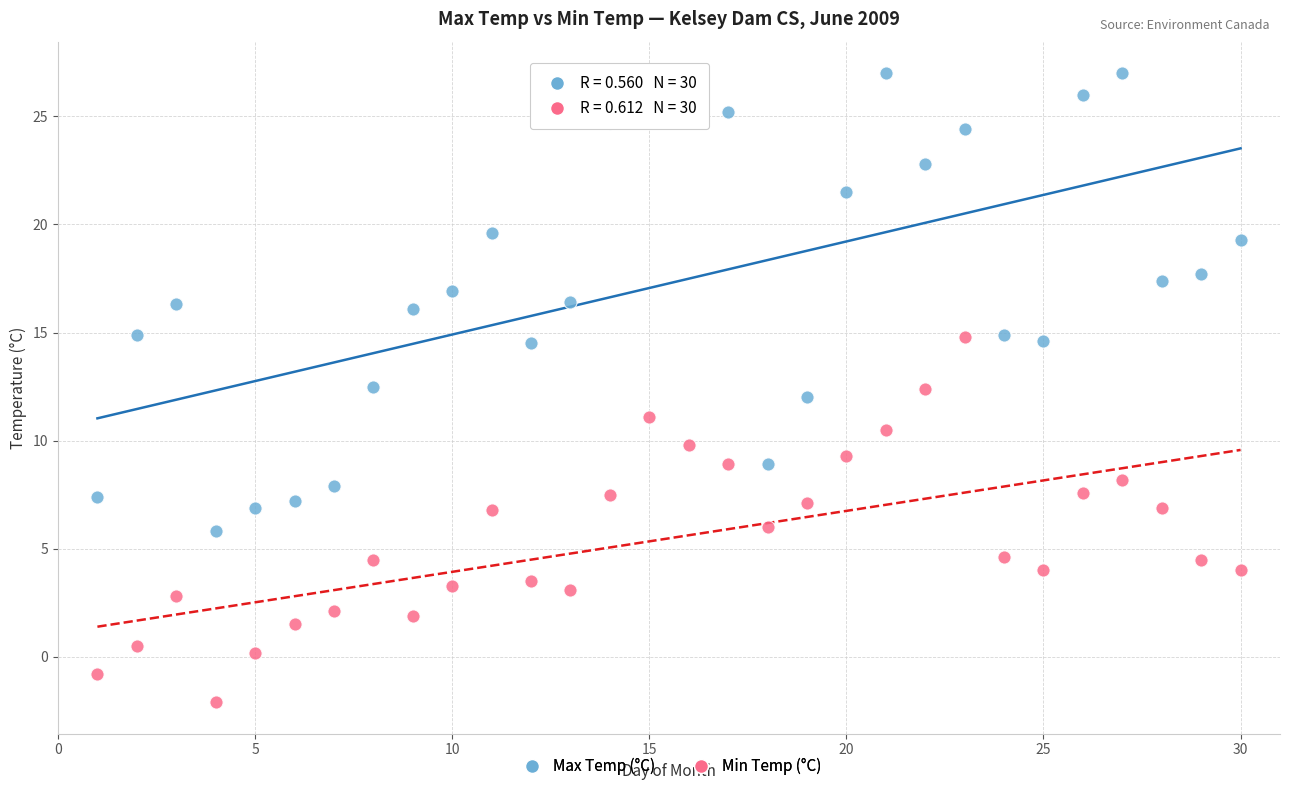

Which series reaches the minimum Y coordinate?

Min Temp (°C)